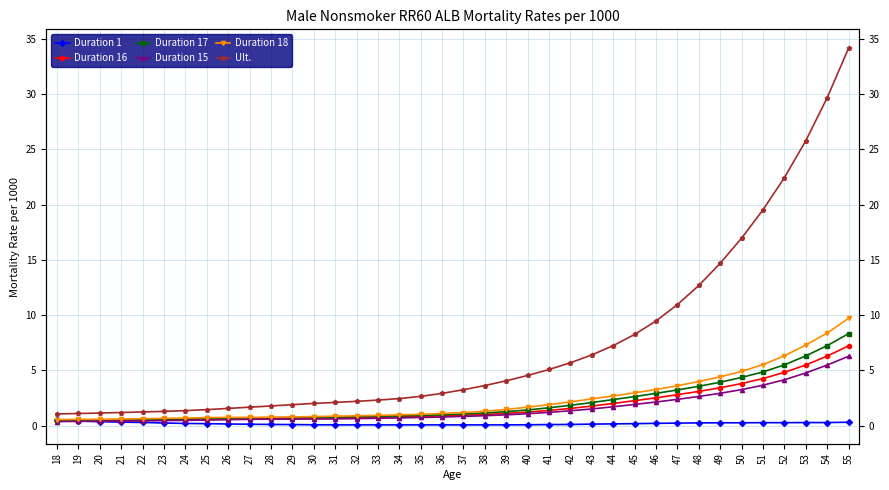

How many lines are shown in the chart?

6